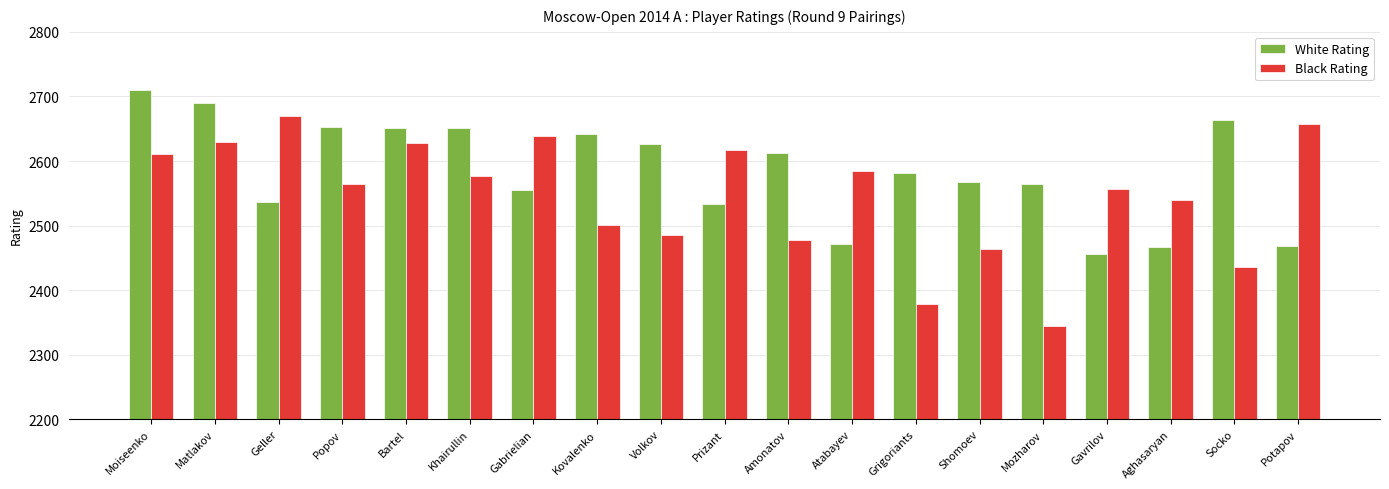

At which label does White Rating reach its minimum?

Gavrilov